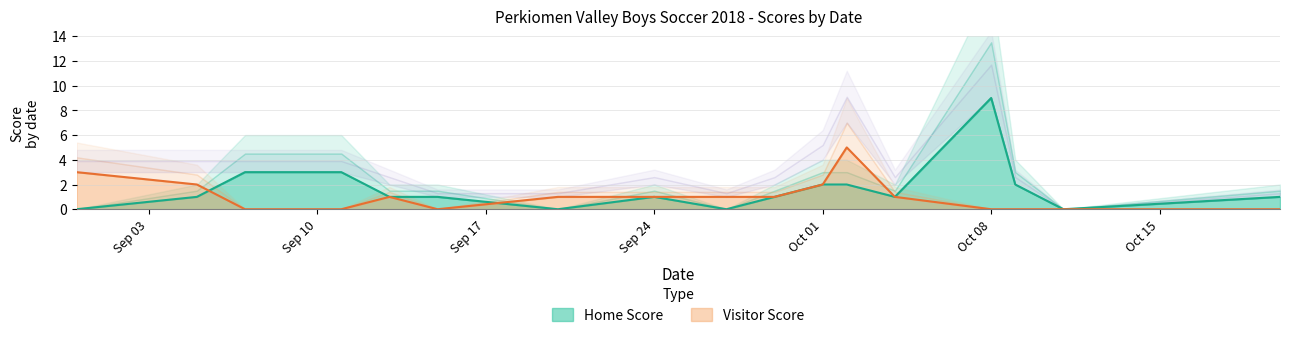

The Home Score series shows 3 at 2018-09-11. True or false?

True